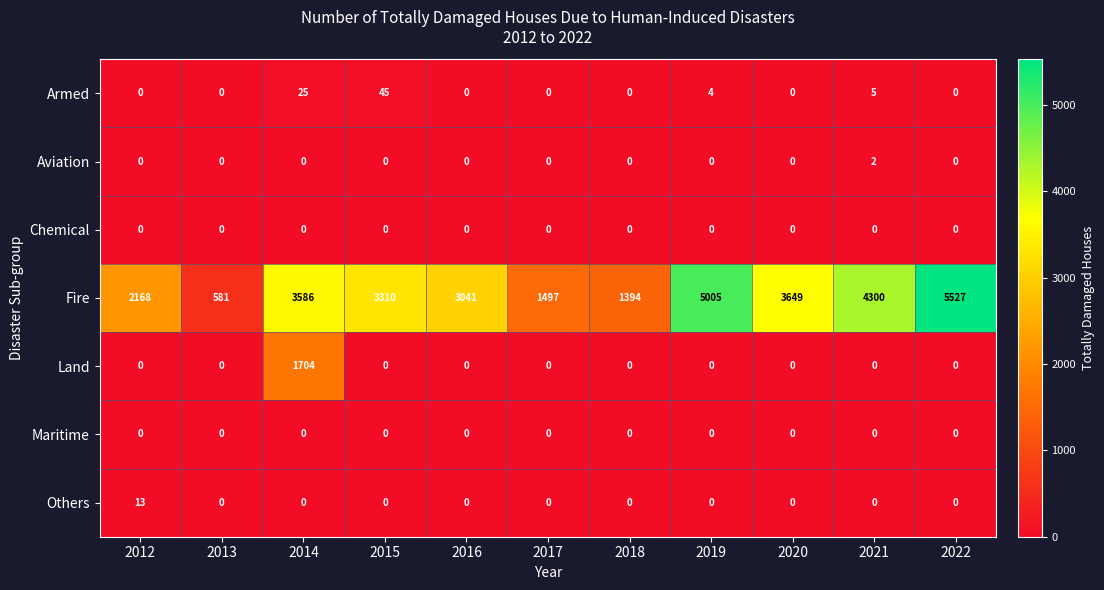

Read the Fire value at 2014.

3586